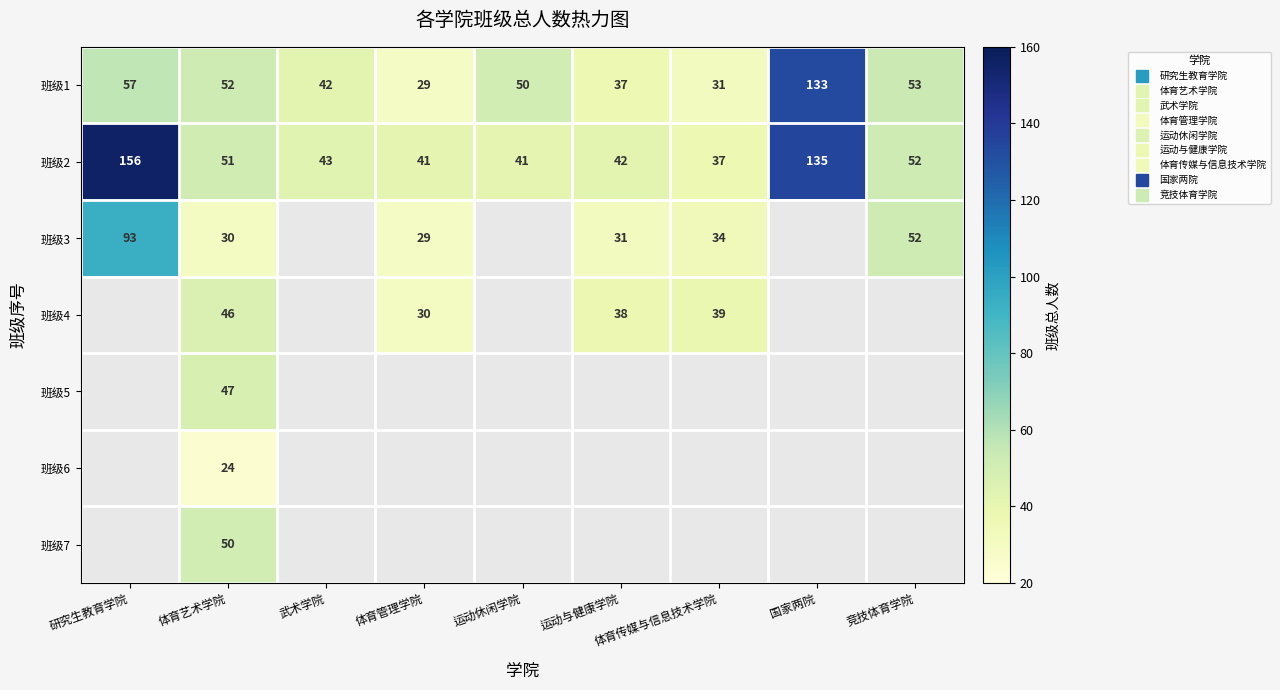

At which label does 班级2 first exceed 43?

研究生教育学院